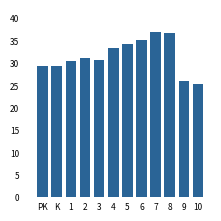

Which label corresponds to the smallest value in the chart?

10